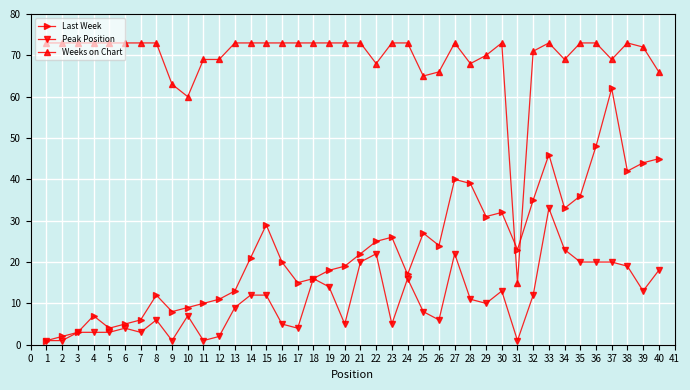

Where is Last Week nearest to the value 31?

29